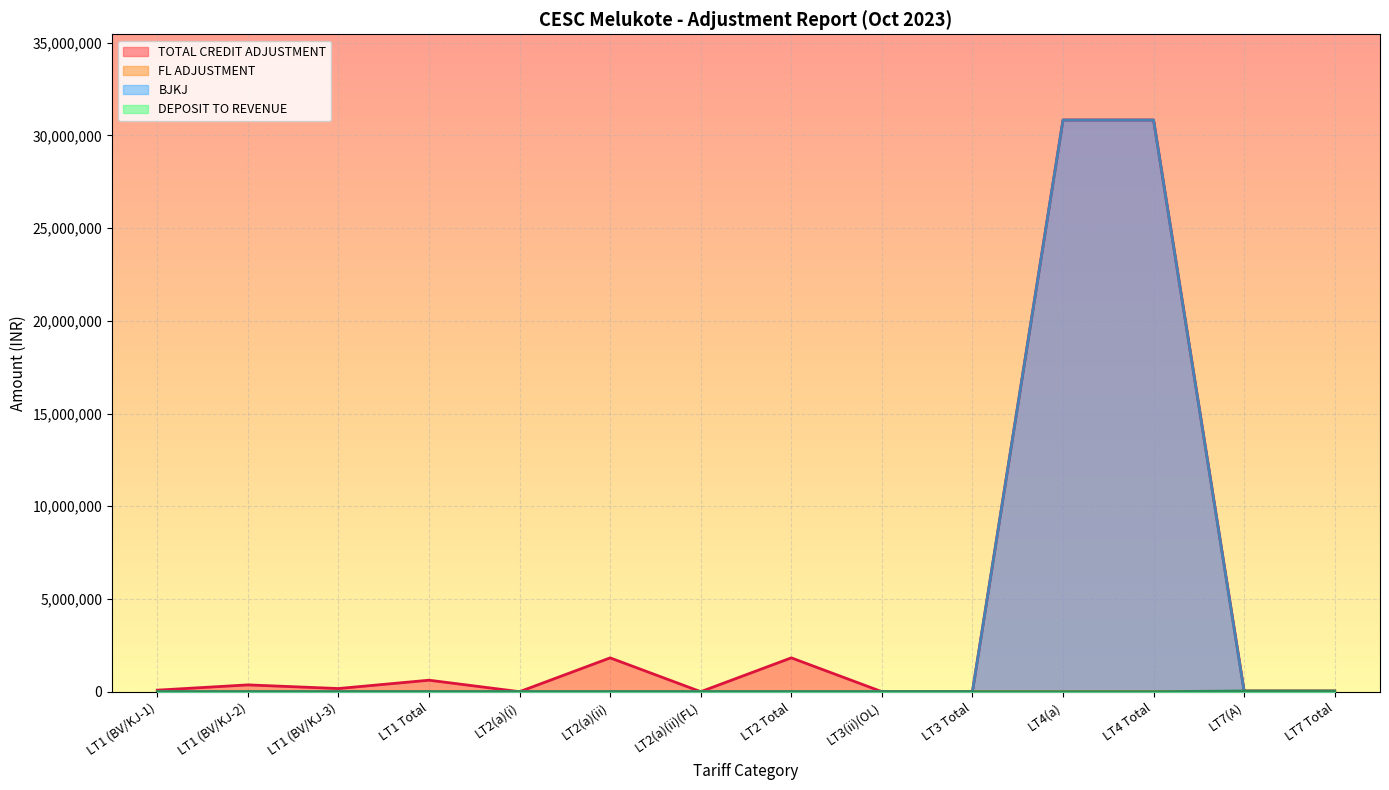

How many categories are shown in the chart?

14